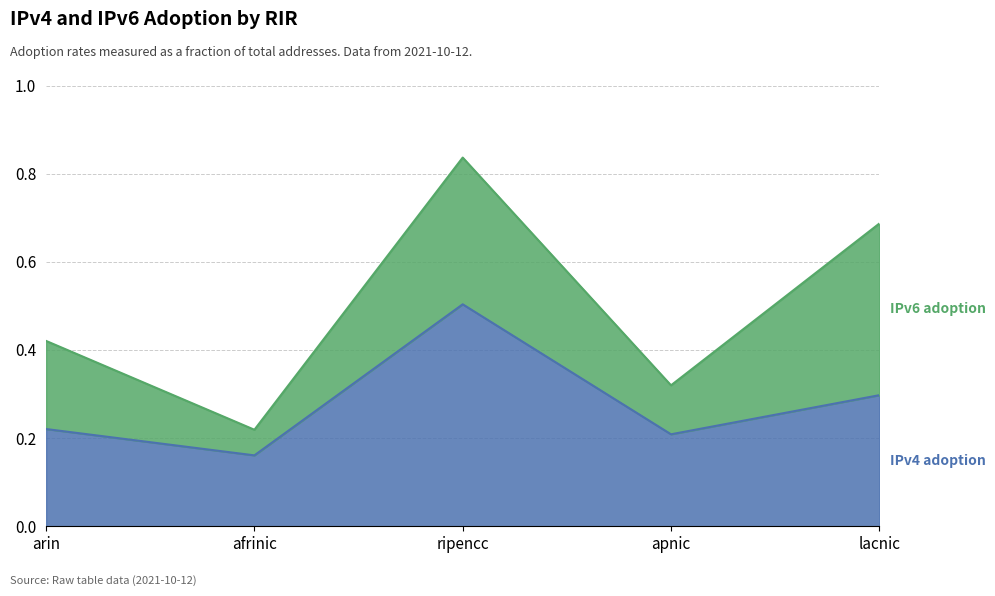

Where is the first local maximum?

ripencc